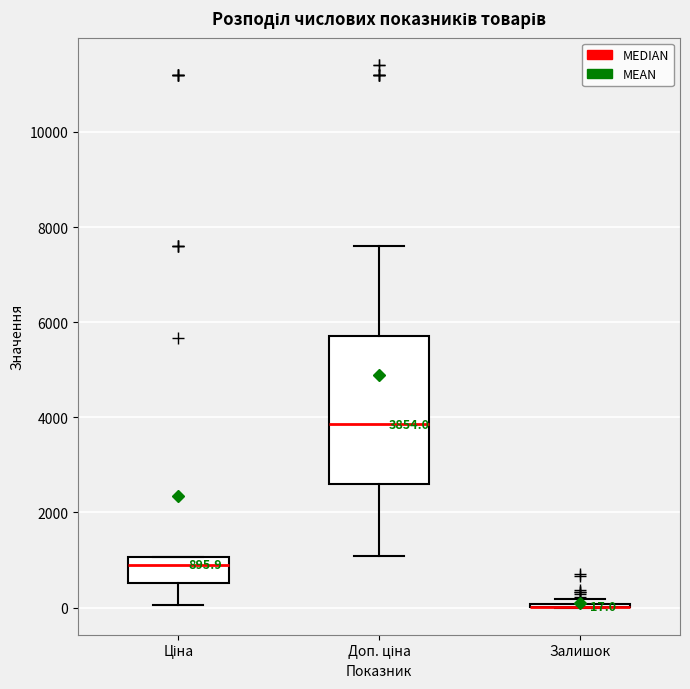

Comparing the boxes themselves (not the whiskers), which one is the tallest?

Доп. ціна